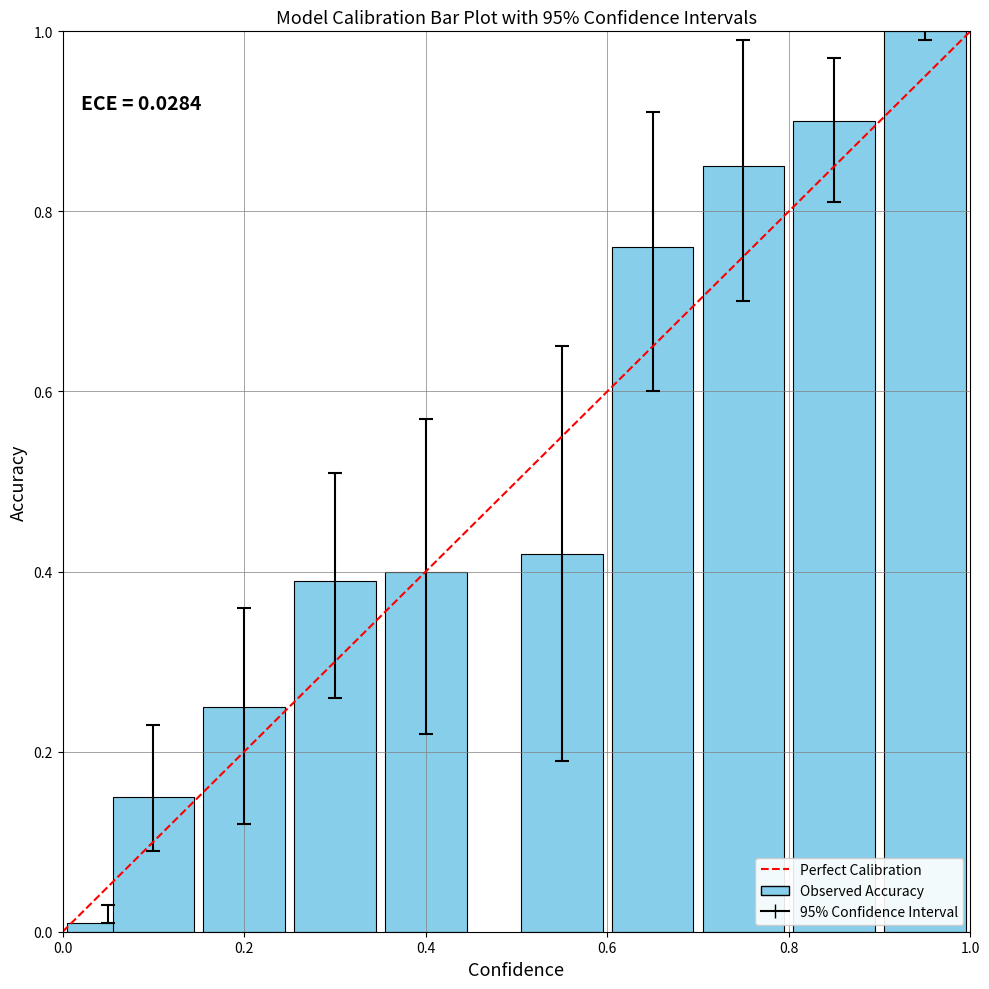

How many bars are there in total?

10